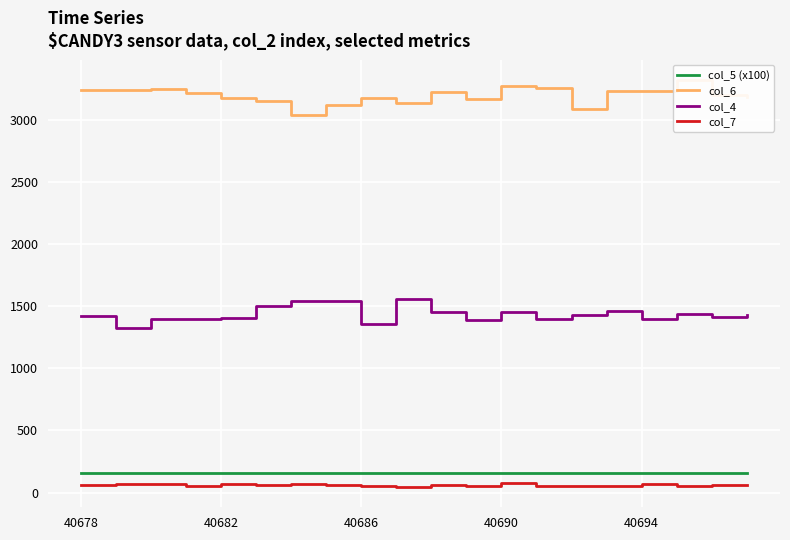

True or false: col_5 (x100) and col_7 cross at least once.

False